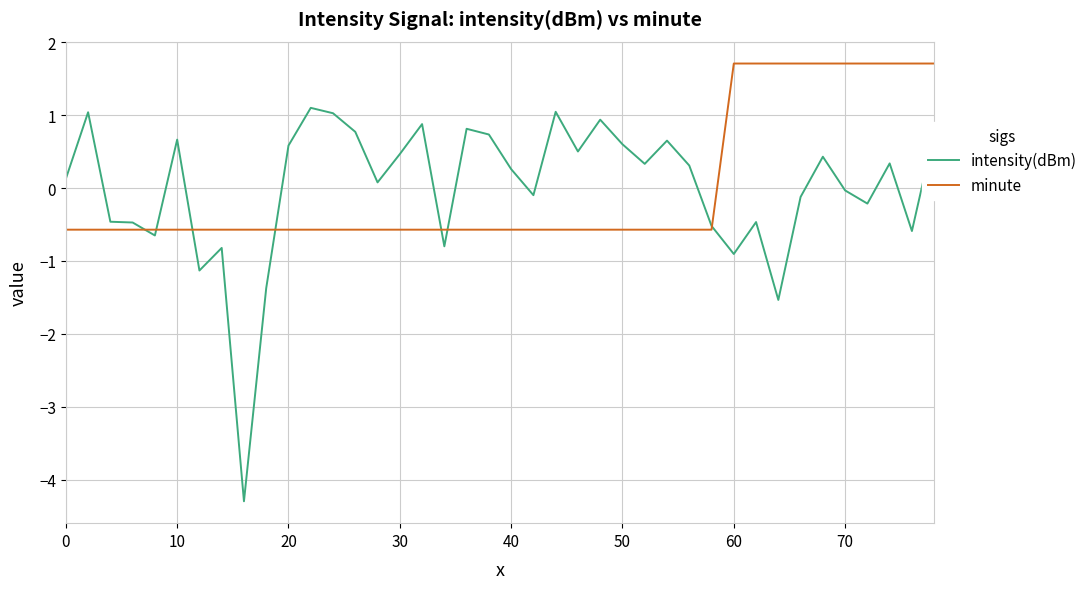

Rank the series by their maximum value, from highest to lowest.

minute, intensity(dBm)